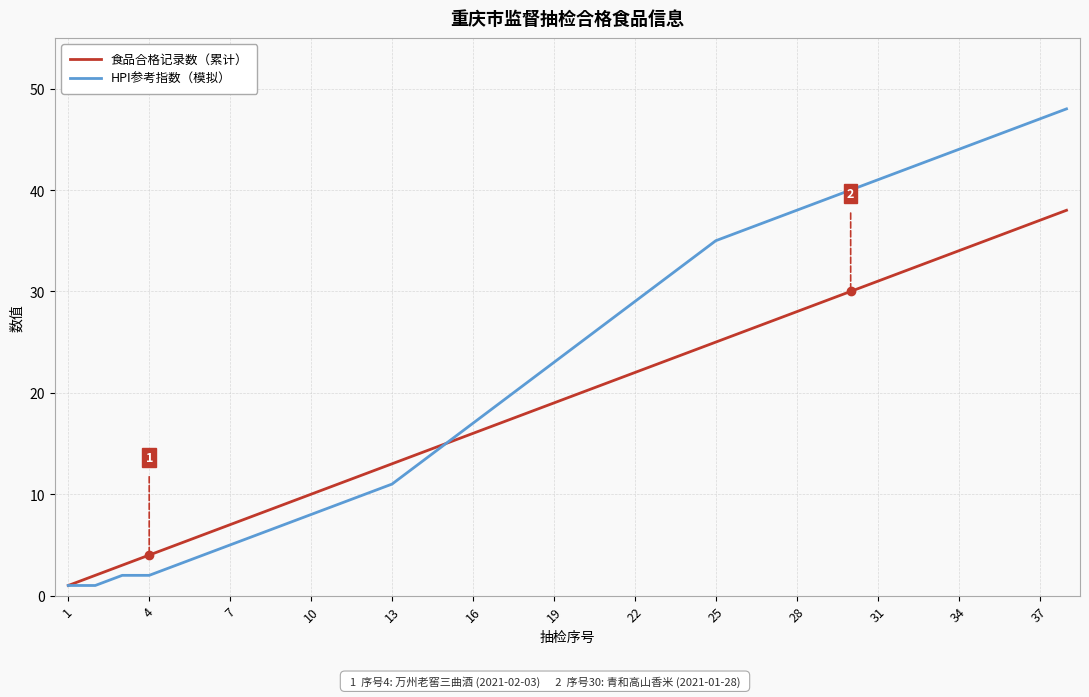

Which series has the largest total across all categories?

HPI参考指数（模拟）